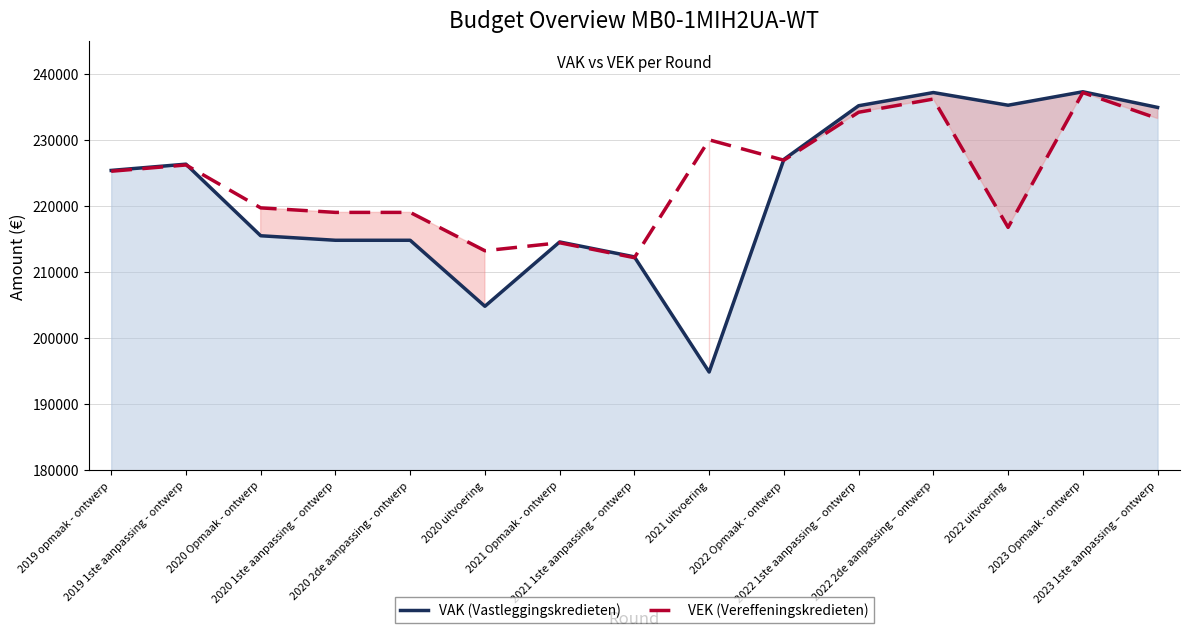

At which category does the chart reach its peak across all series?

2023 Opmaak - ontwerp